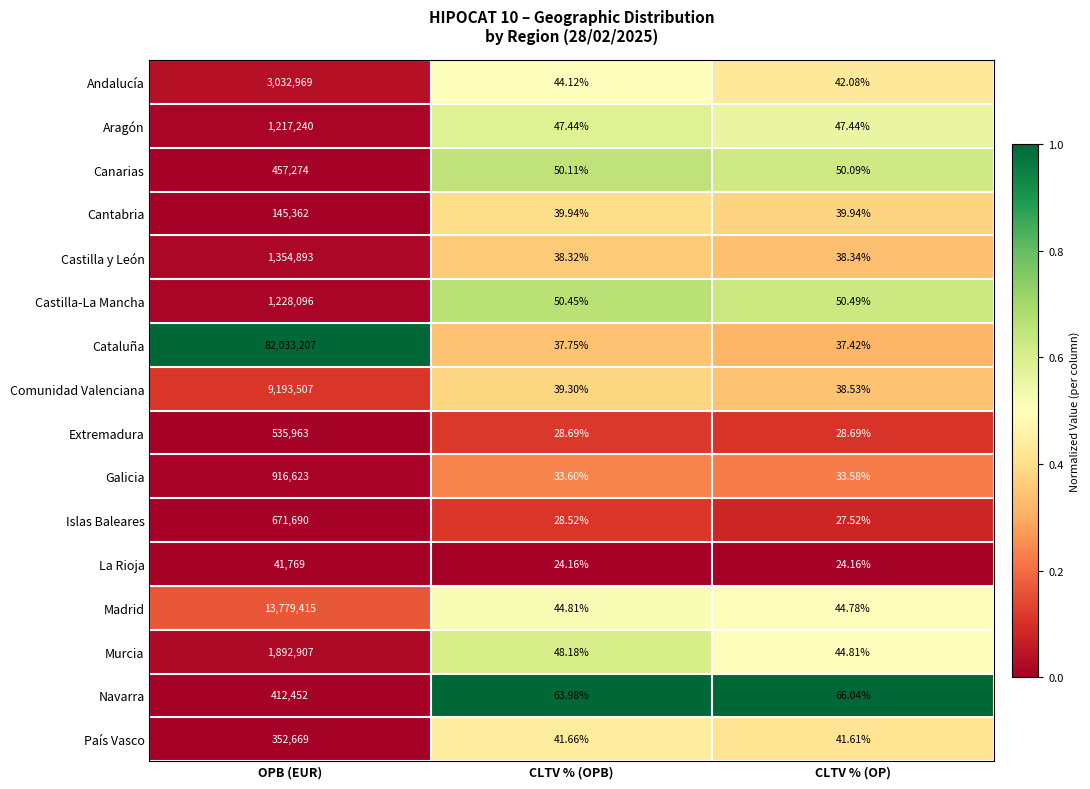

At which category does the chart reach its peak across all series?

OPB (EUR)